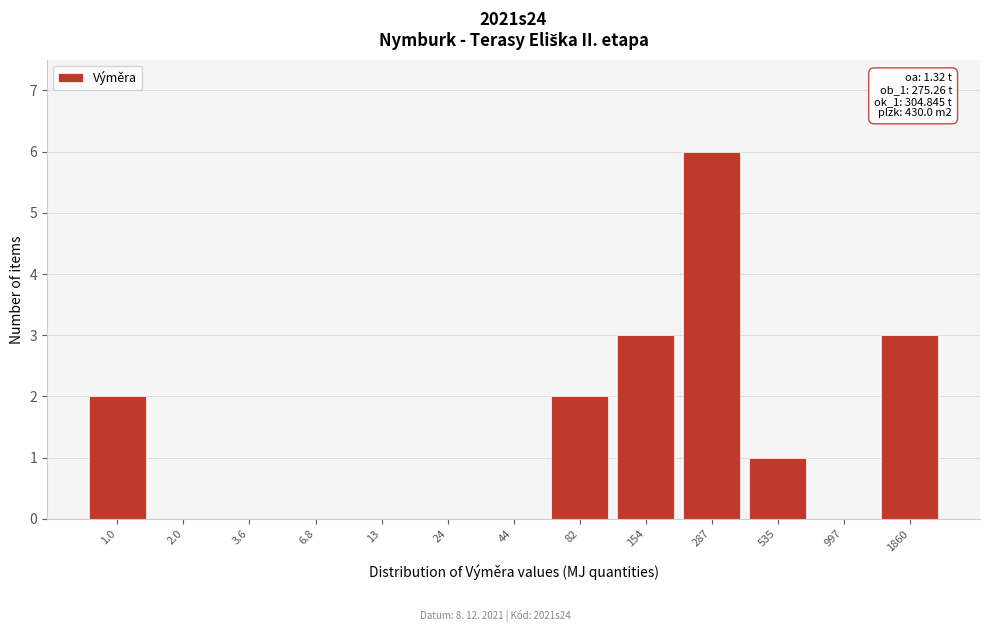

Reading left to right, extract all data points from this chart.

1.0=2	2.0=0	3.6=0	6.8=0	13=0	24=0	44=0	82=2	154=3	287=6	535=1	997=0	1860=3